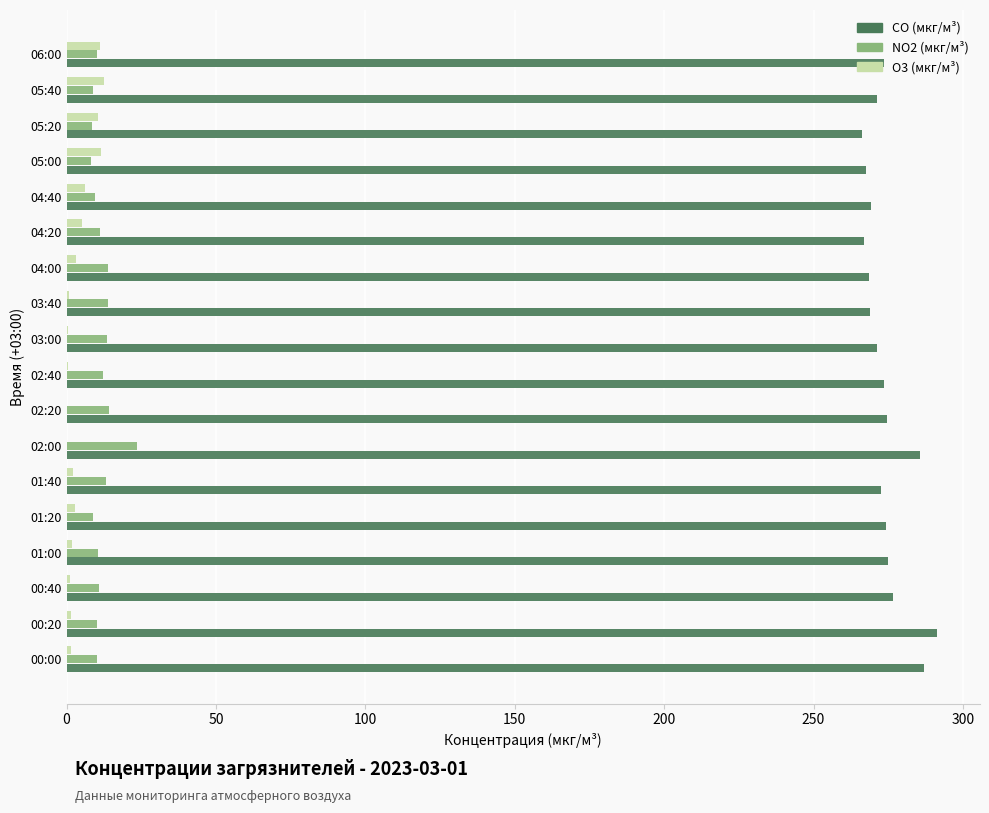

Count the number of data series in this chart.

3